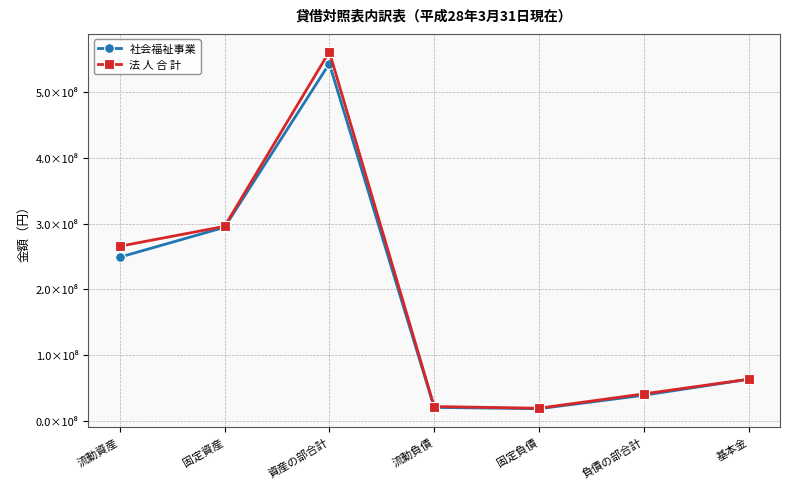

True or false: 社会福祉事業 and 法 人 合 計 intersect in this chart.

False